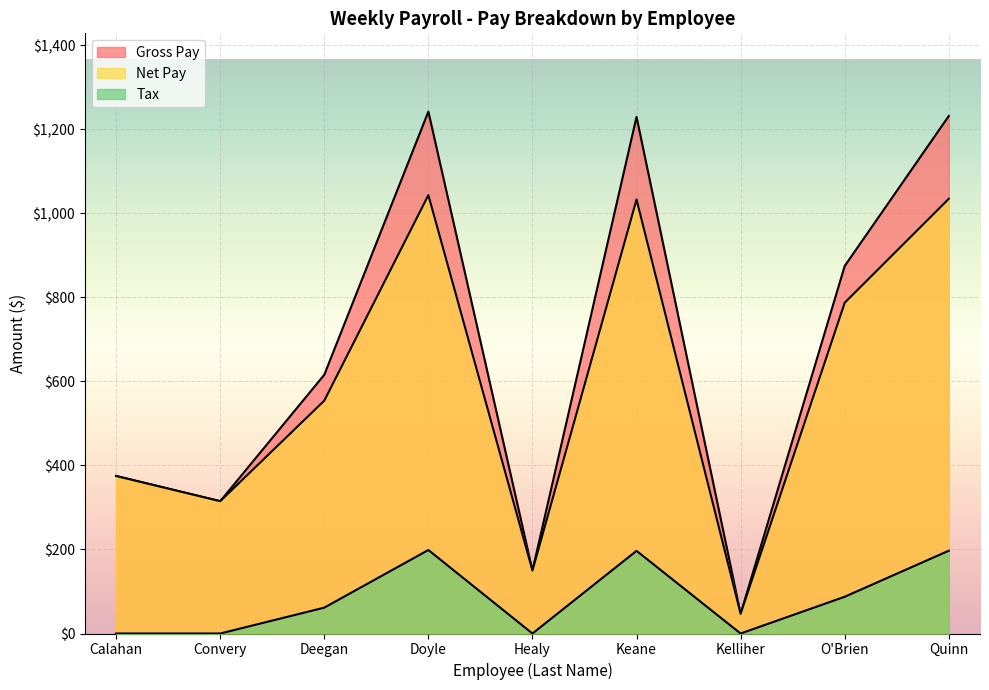

What is the approximate value of Net Pay at Keane?

1033.2